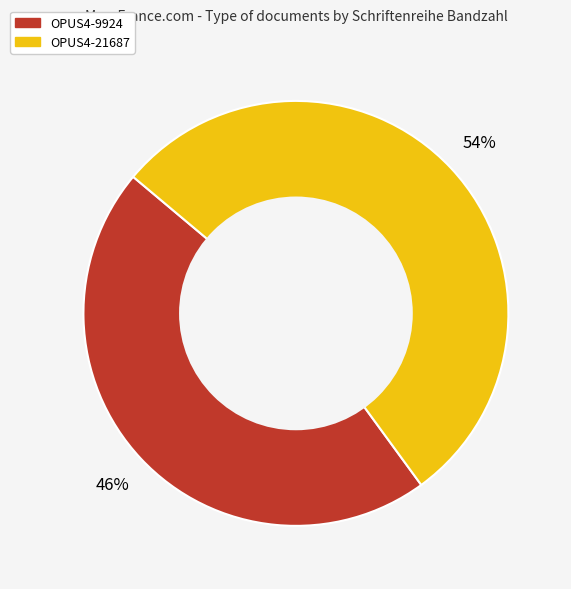

Between OPUS4-21687 and OPUS4-9924, which is larger?

OPUS4-21687